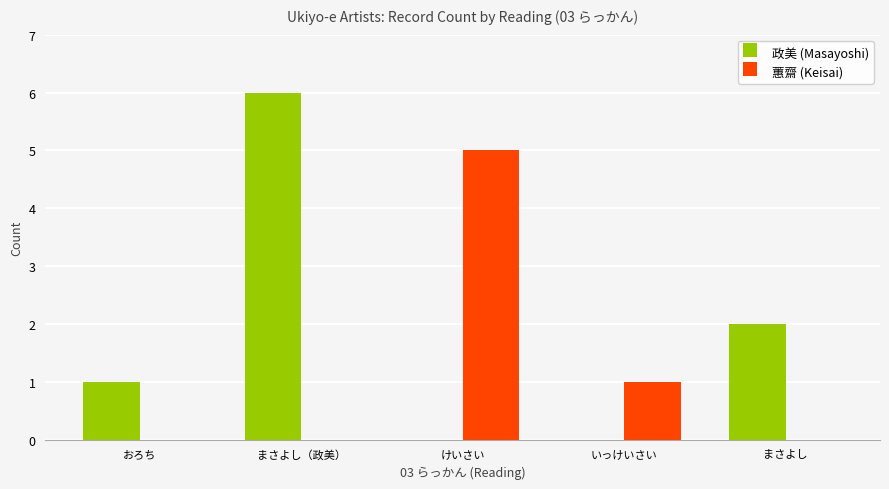

What is the sum of all 政美 (Masayoshi) values?

9